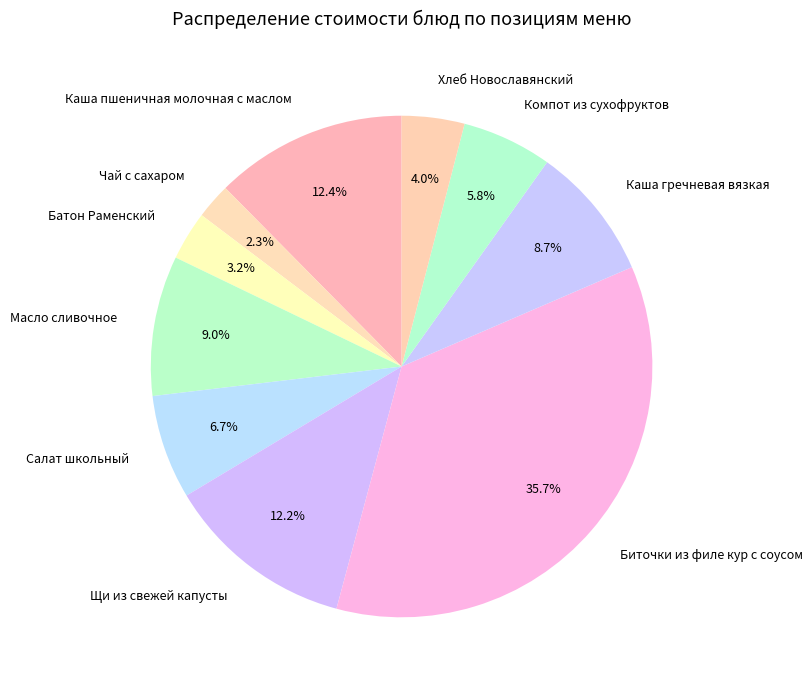

What percentage is NOT represented by Салат школьный?

93.3%